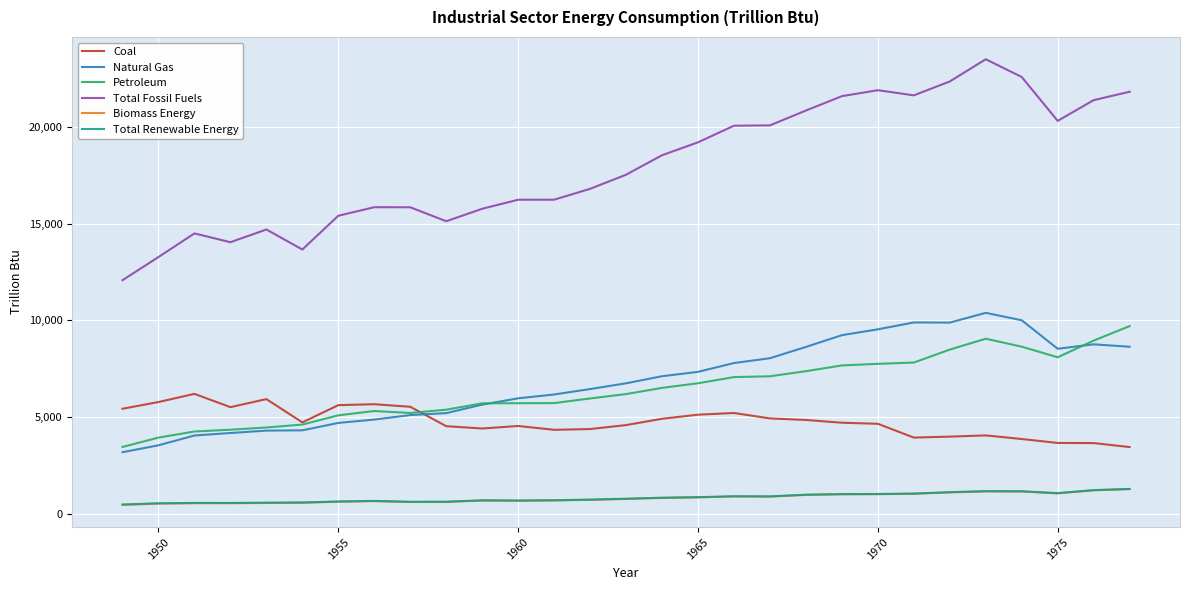

True or false: Total Fossil Fuels and Total Renewable Energy intersect in this chart.

False